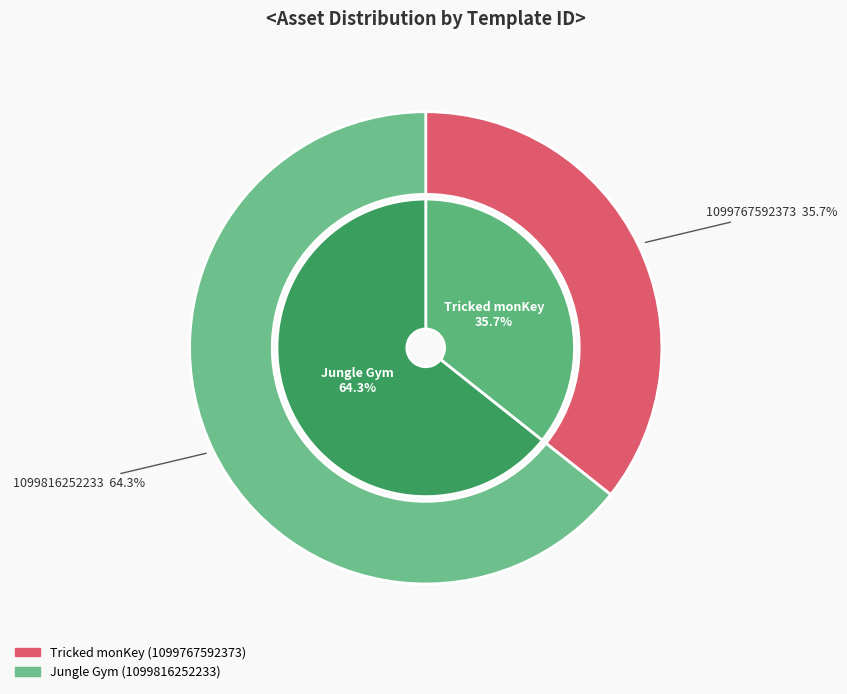

What percentage is the Jungle Gym slice, to the nearest percent?

64%